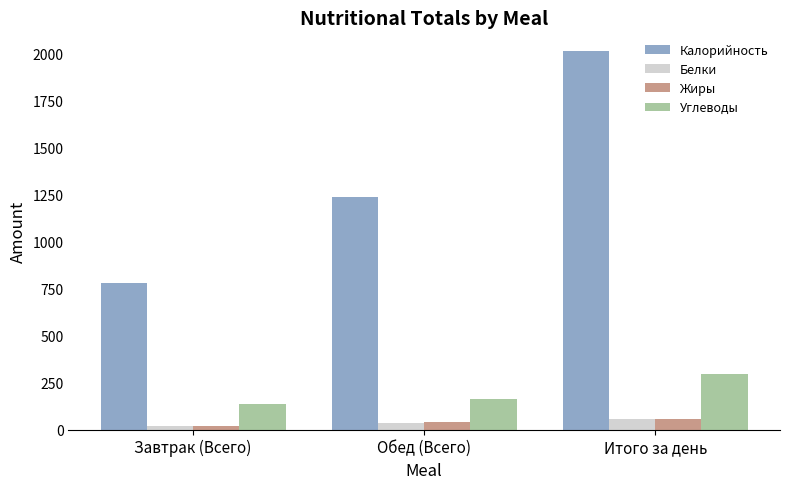

Is it true that Углеводы equals 232.3 at Обед (Всего)?

False